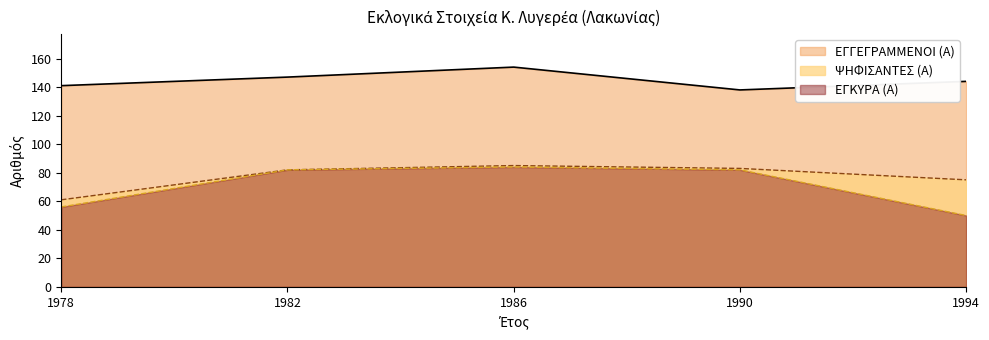

What are all the series names shown in the legend?

ΕΓΓΕΓΡΑΜΜΕΝΟΙ (Α), ΨΗΦΙΣΑΝΤΕΣ (Α), ΕΓΚΥΡΑ (Α)